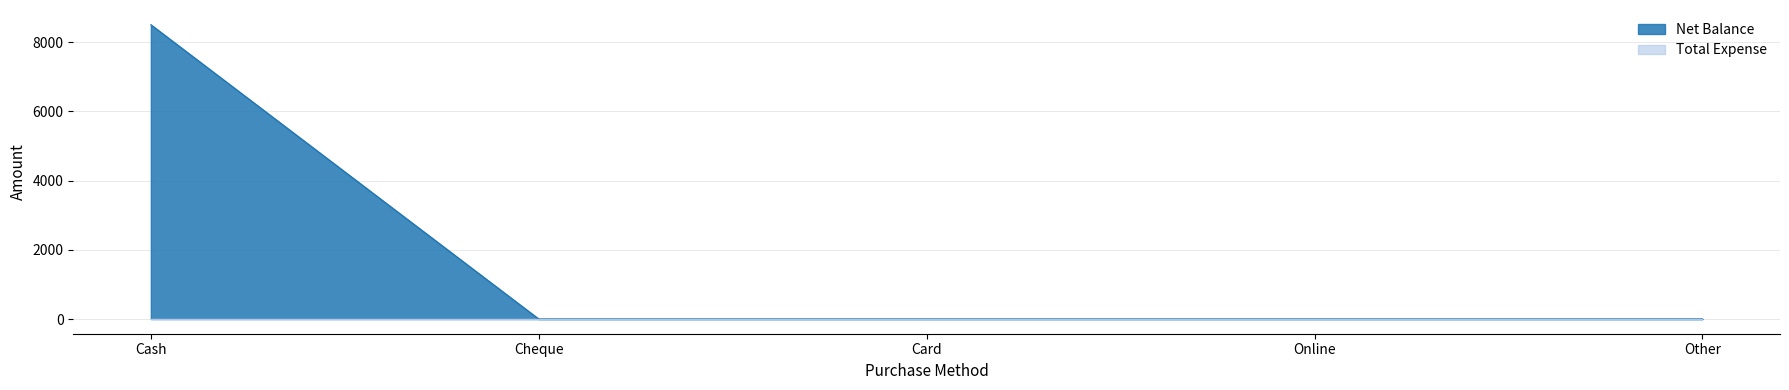

How many values are above zero?

1